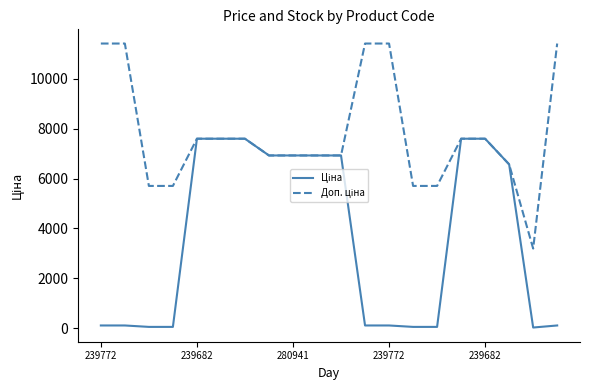

Reading left to right, list all the values displayed in this chart.

Ціна: 114.1	114.1	57.0	57.0	7596.5	7596.5	7596.5	6925.7	6925.7	6925.7	6925.7	114.1	114.1	57.0	57.0	7596.5	7596.5	6568.8	31.9	114.1
Доп. ціна: 11410.0	11410.0	5705.0	5705.0	7596.5	7596.5	7596.5	6925.7	6925.7	6925.7	6925.7	11410.0	11410.0	5705.0	5705.0	7596.5	7596.5	6568.8	3195.0	11410.0